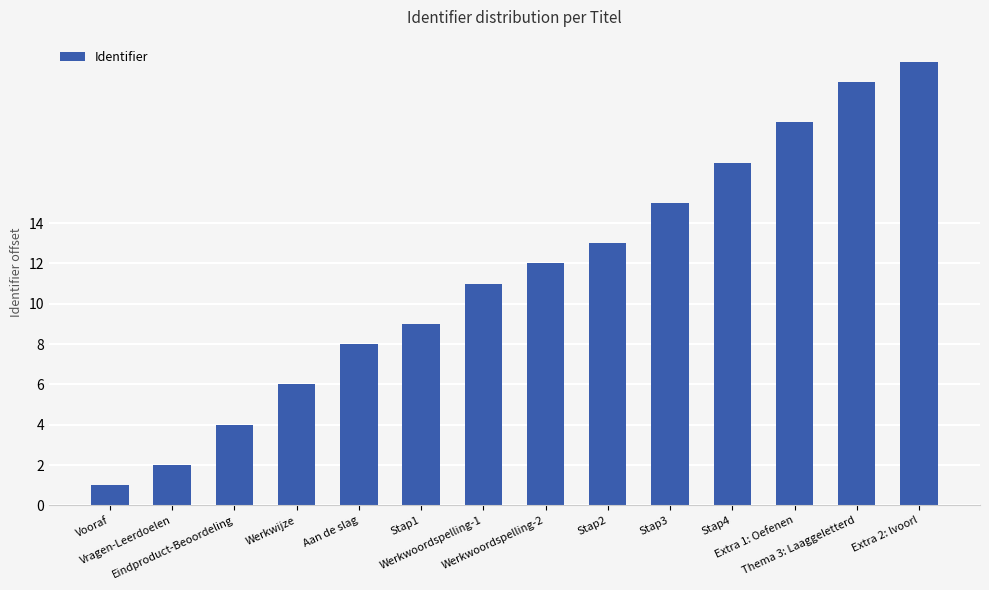

How many bars are there in total?

14